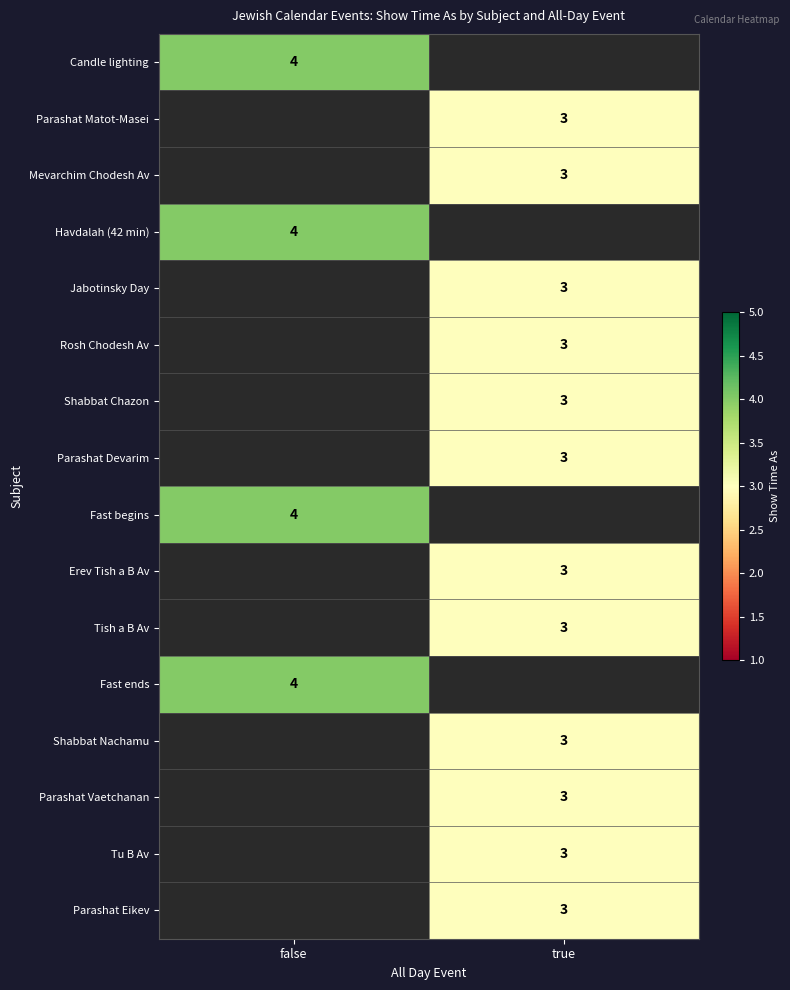

Is the value of Parashat Vaetchanan at true greater than the value of Fast ends at false?

No